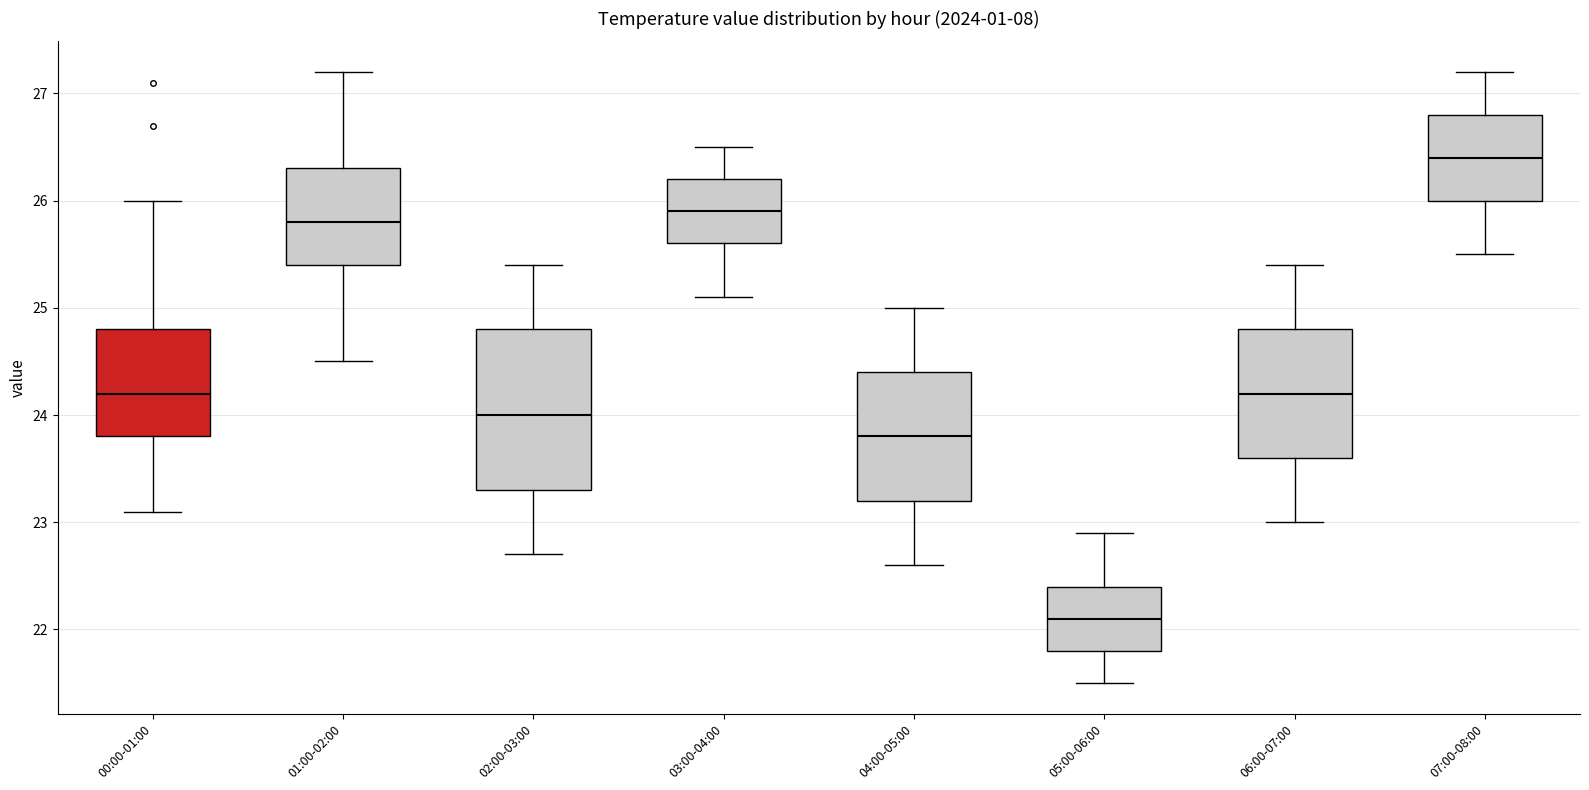

Reading left to right, transcribe this box plot: for each box, give where its median line is, the range the box spans, and where its two whiskers end, as read against the y-axis. The values are not printed on the chart, so give them approximately, as read against the axis.

00:00-01:00: median 24.2, box 23.8 to 24.8, whiskers 23.1 to 26.0
01:00-02:00: median 25.8, box 25.4 to 26.3, whiskers 24.5 to 27.2
02:00-03:00: median 24.0, box 23.3 to 24.8, whiskers 22.7 to 25.4
03:00-04:00: median 25.9, box 25.6 to 26.2, whiskers 25.1 to 26.5
04:00-05:00: median 23.8, box 23.2 to 24.4, whiskers 22.6 to 25.0
05:00-06:00: median 22.1, box 21.8 to 22.4, whiskers 21.5 to 22.9
06:00-07:00: median 24.2, box 23.6 to 24.8, whiskers 23.0 to 25.4
07:00-08:00: median 26.4, box 26.0 to 26.8, whiskers 25.5 to 27.2